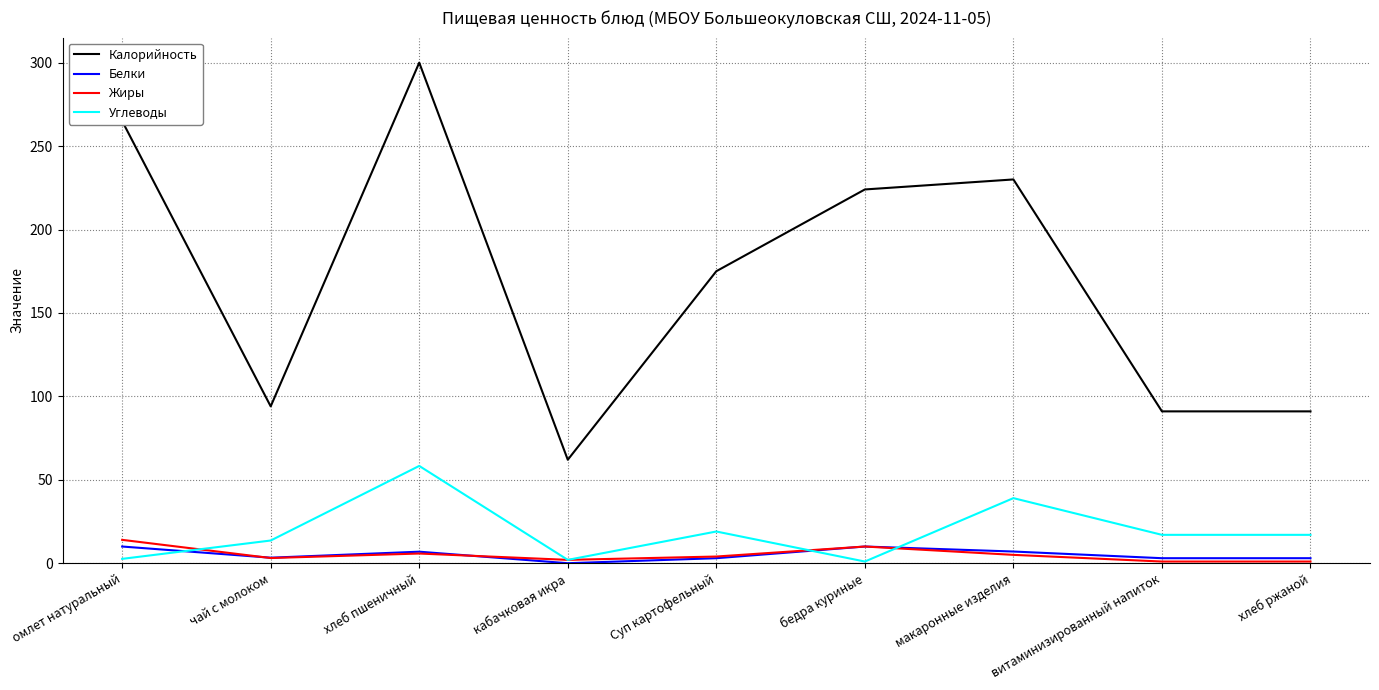

Which series has the largest range (max minus min)?

Калорийность